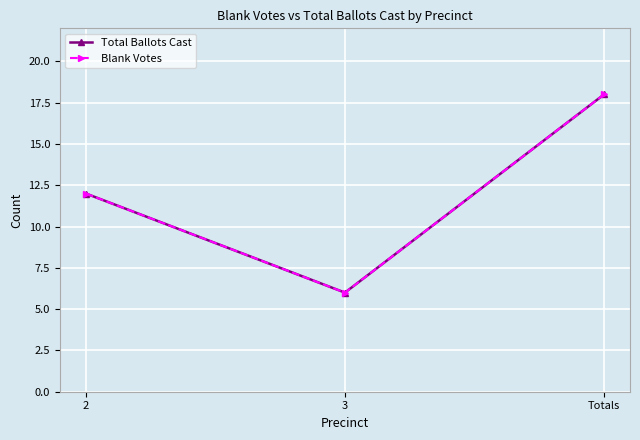

Is this an area chart (filled region under the line)?

No